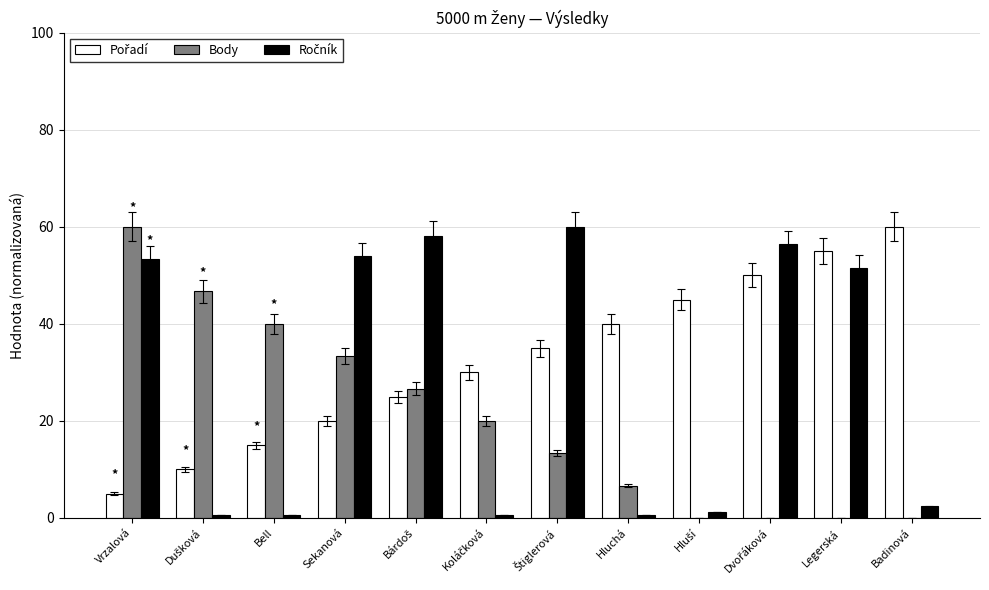

At which category is the sum across all series the highest?

Vrzalová